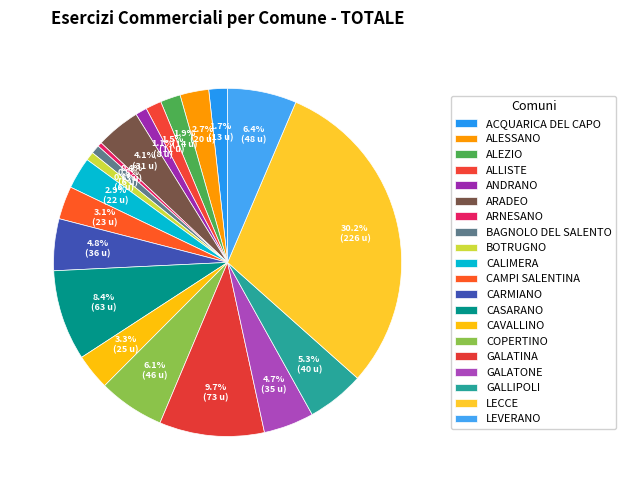

How many segments does this pie chart have?

20